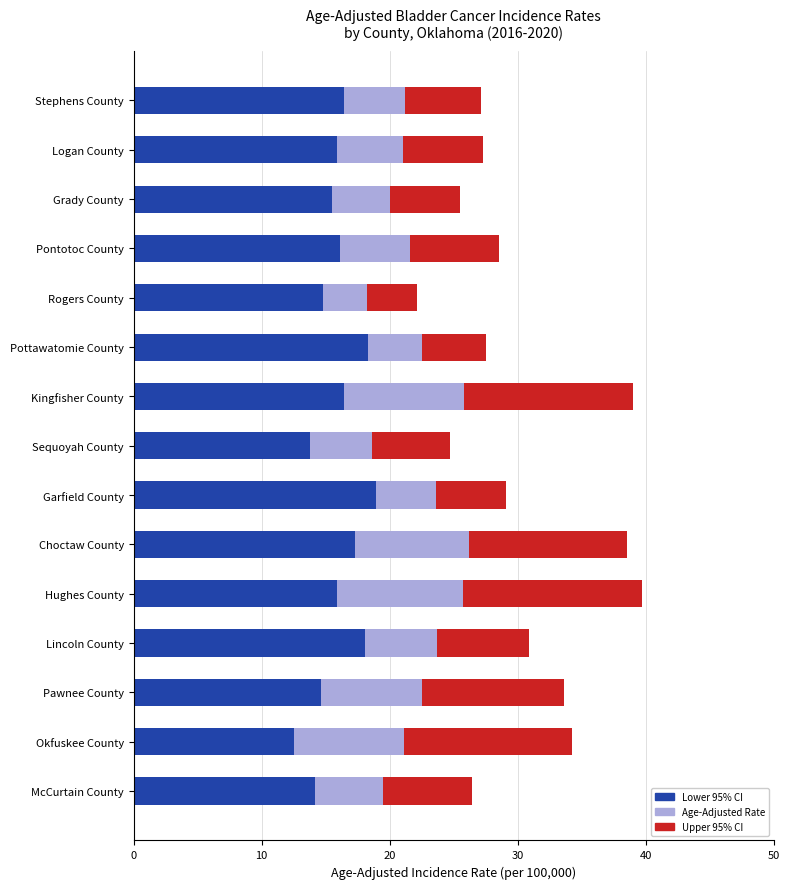

What is the maximum value for Lower 95% CI?

18.9